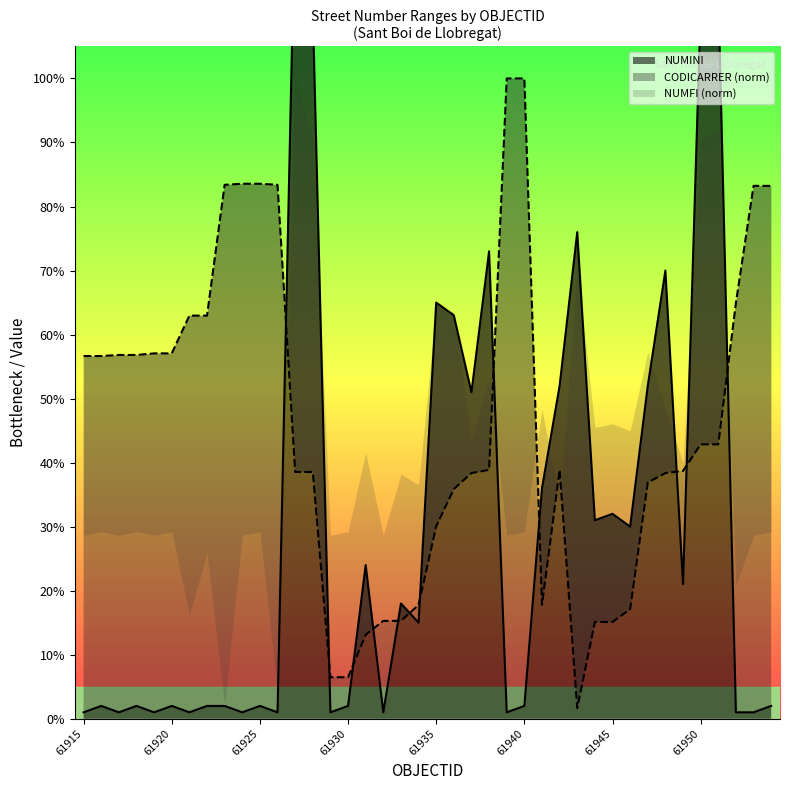

What is the average value of the NUMINI series?

30.1